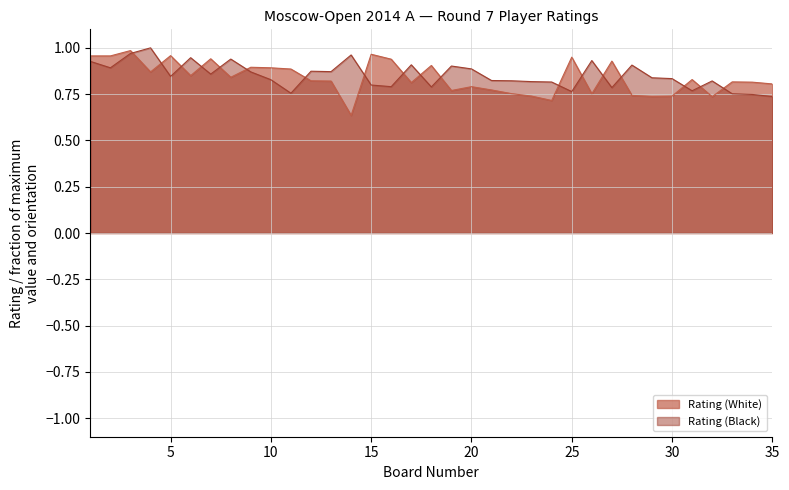

True or false: Rating (Black) has more than 2 interior local peaks.

True